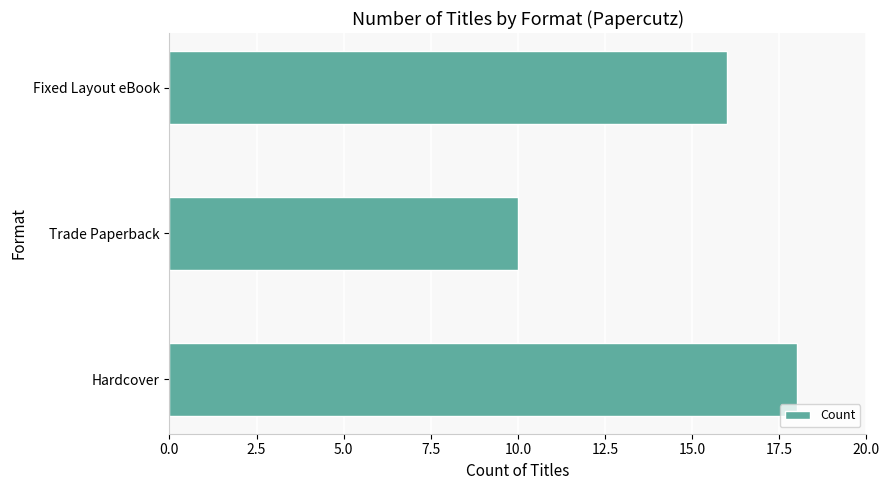

Reading bottom to top, transcribe all the data shown in this chart.

18	10	16